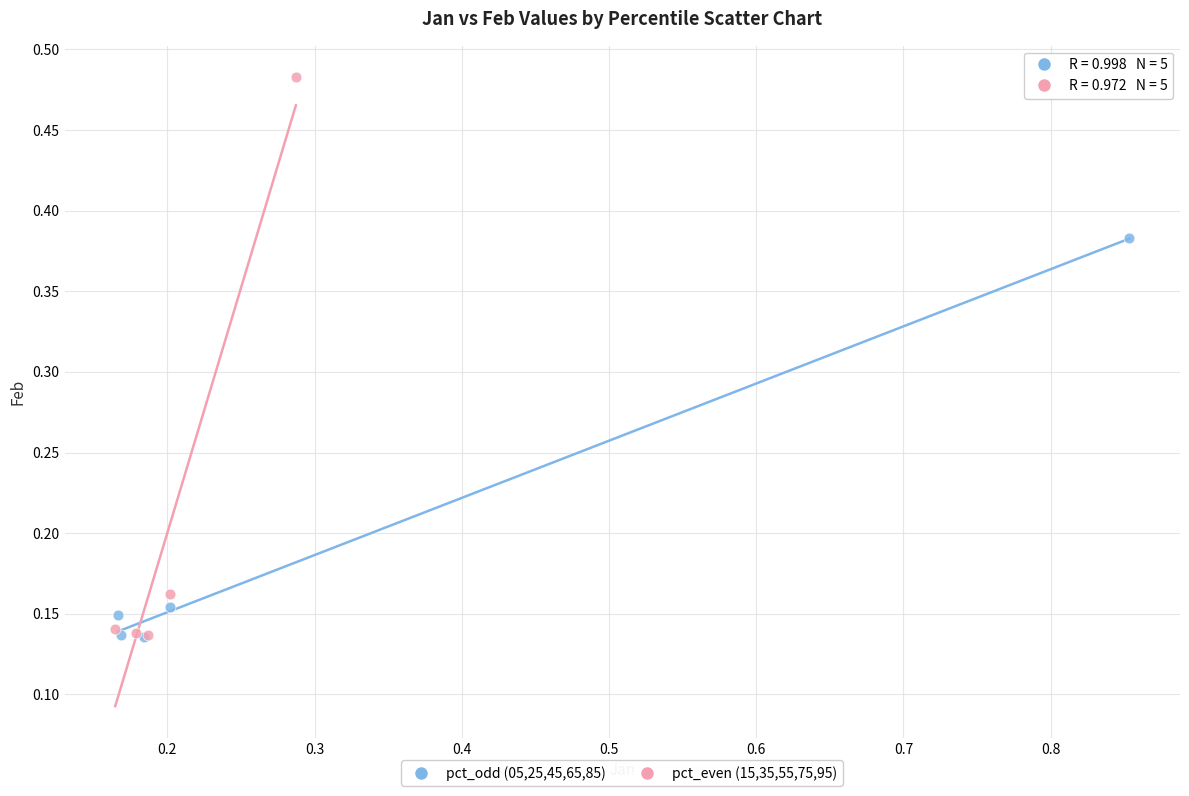

Which series has the widest spread of Y values?

pct_even (15,35,55,75,95)